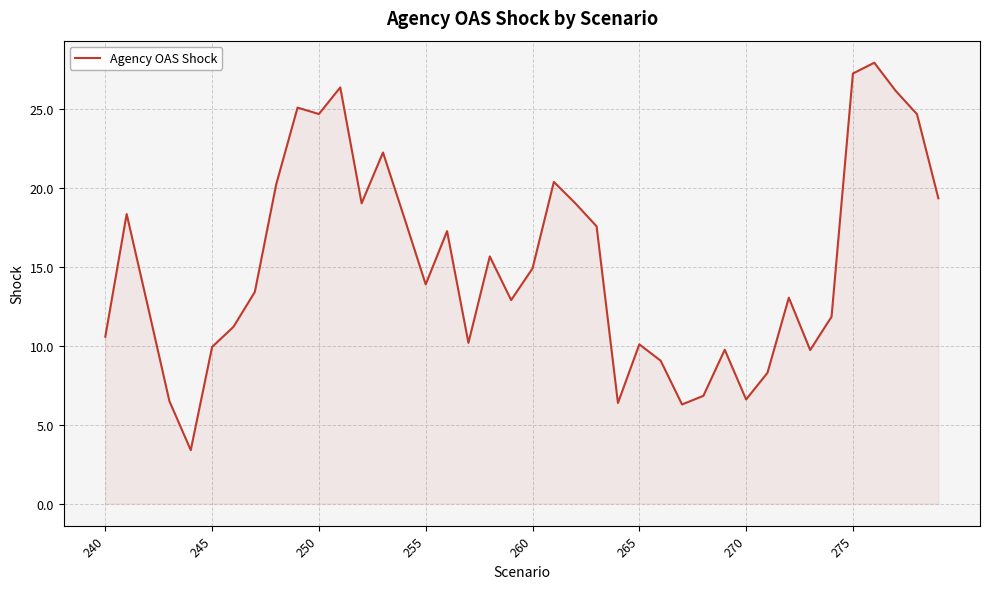

What is the greatest value displayed?

28.0